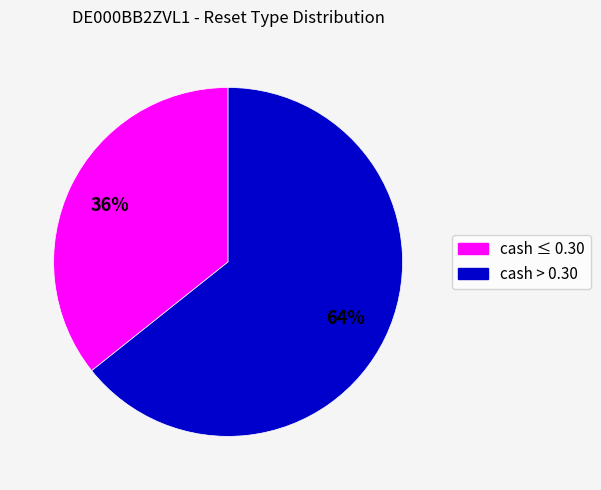

Is there any slice that represents more than half of the pie?

Yes